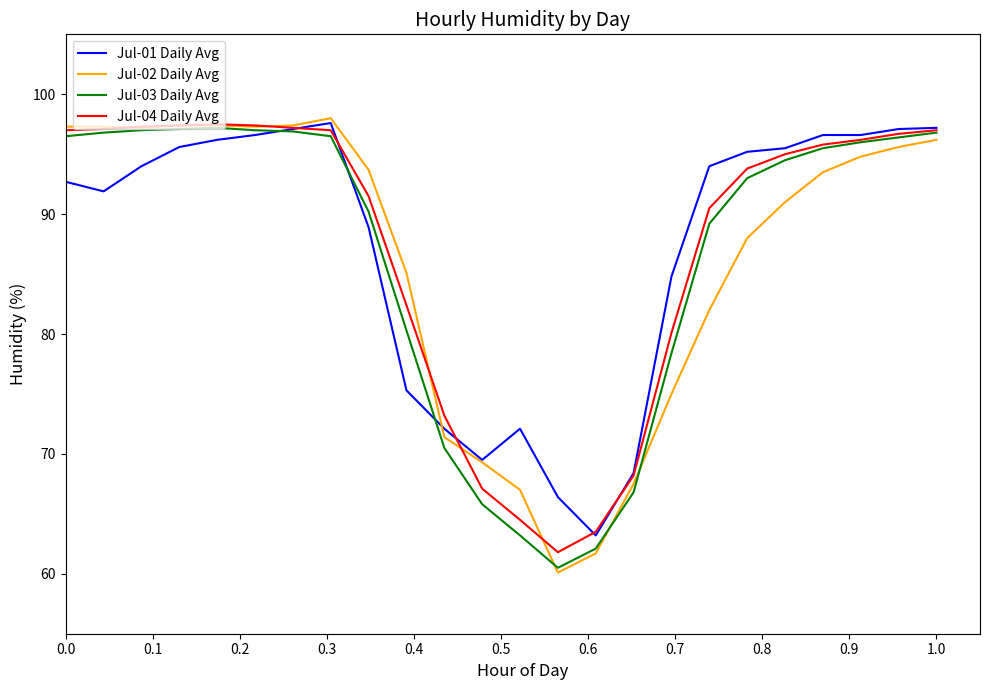

What is the lowest value of the Jul-02 Daily Avg series?

60.1